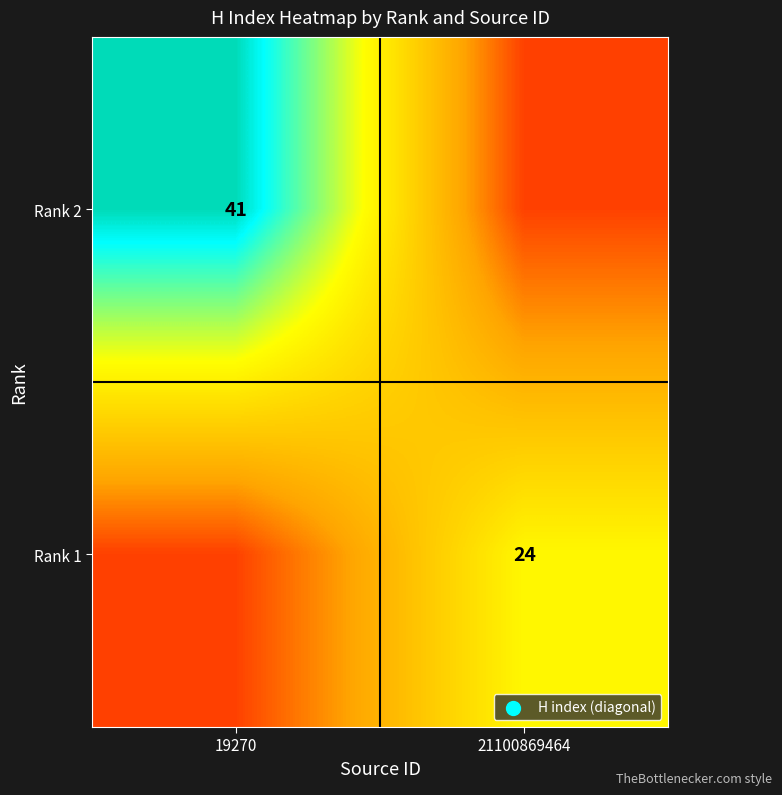

True or false: Rank 1 has a value of 24 at 21100869464.

True